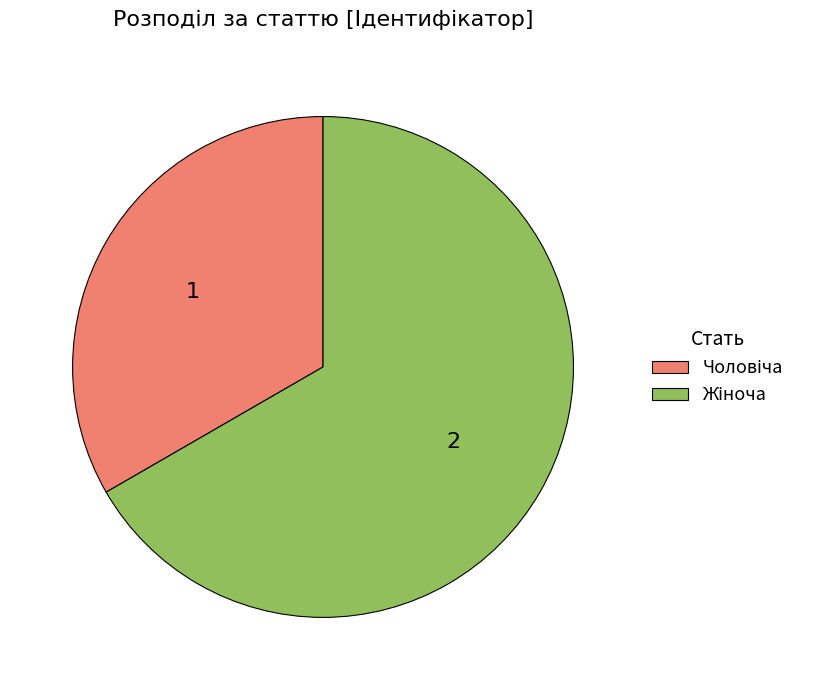

Is there a majority slice in this chart?

Yes